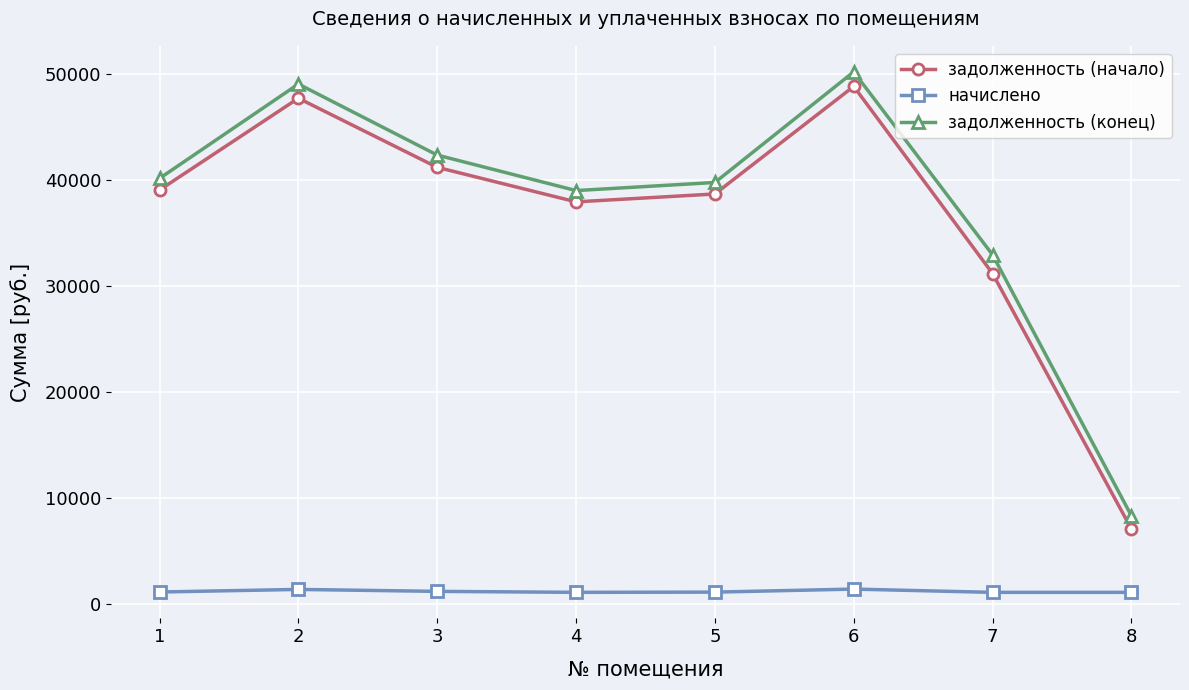

How many data points in начислено are above 1096?

4